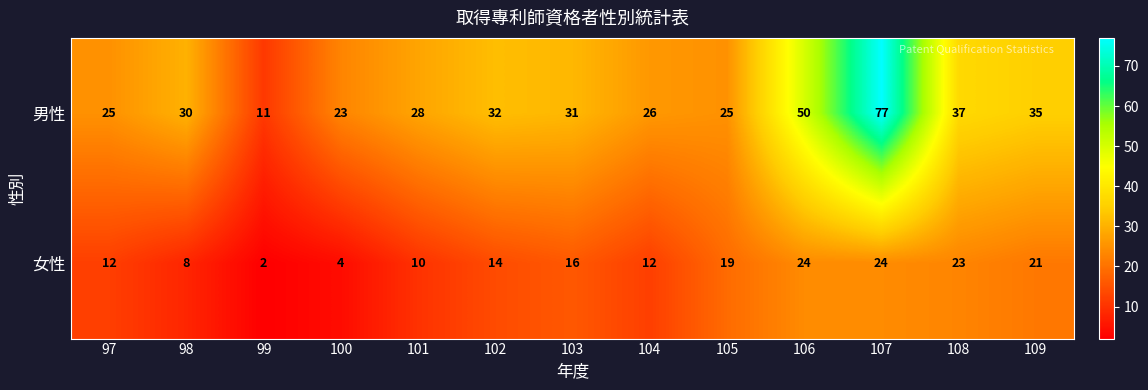

How many distinct data groups are displayed?

2